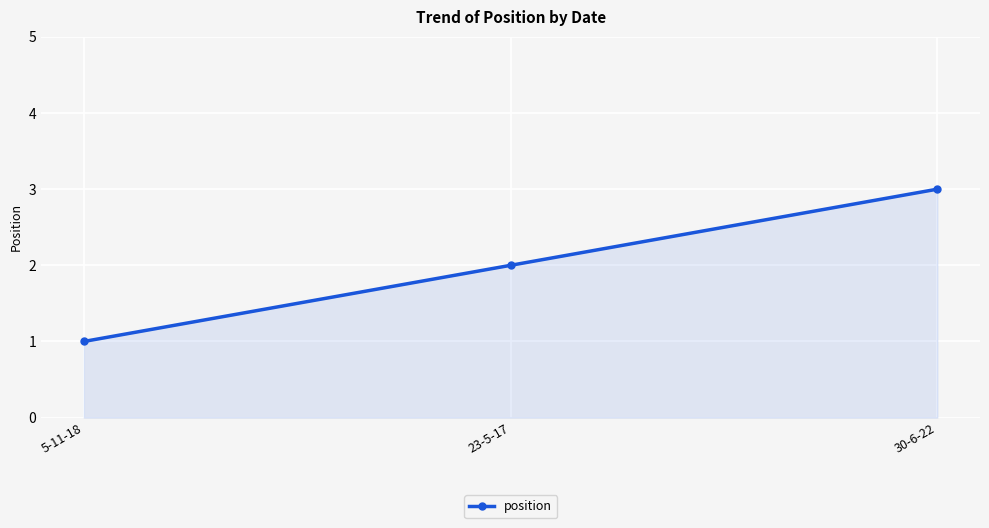

What is the difference between the values at 30-6-22 and 5-11-18?

2